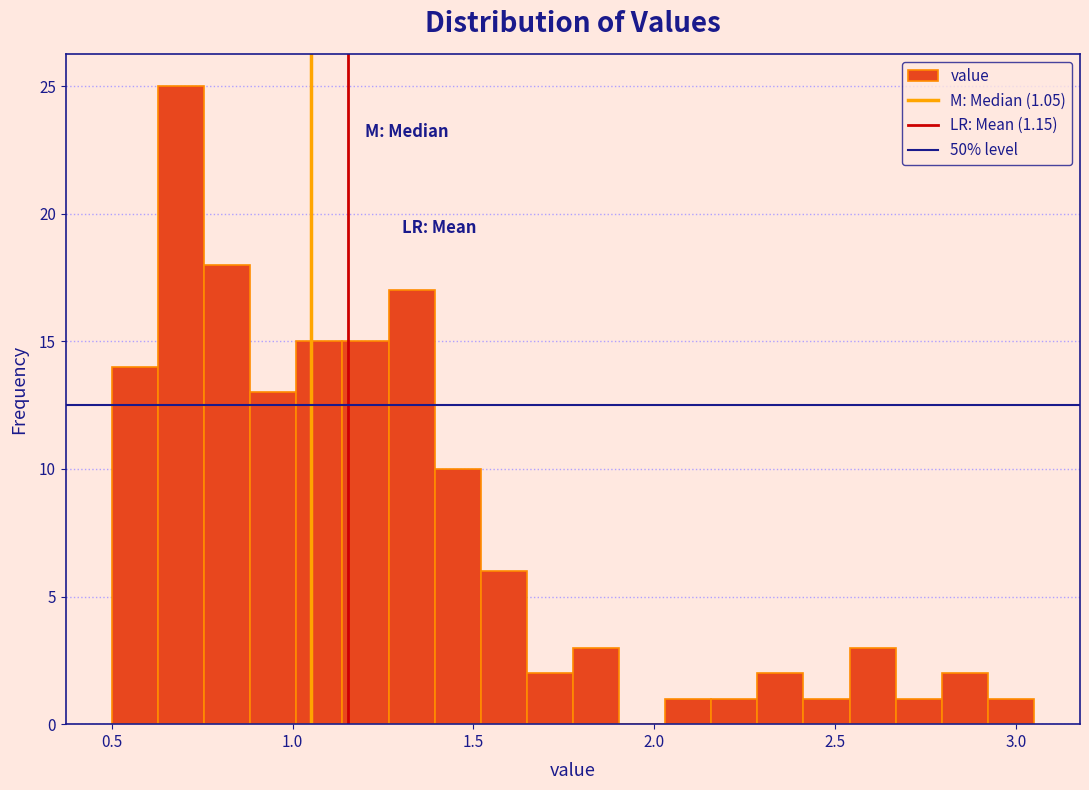

Around what value on the x-axis is the tallest bar? Give the approximate position of its centre, as read against the axis.

0.70